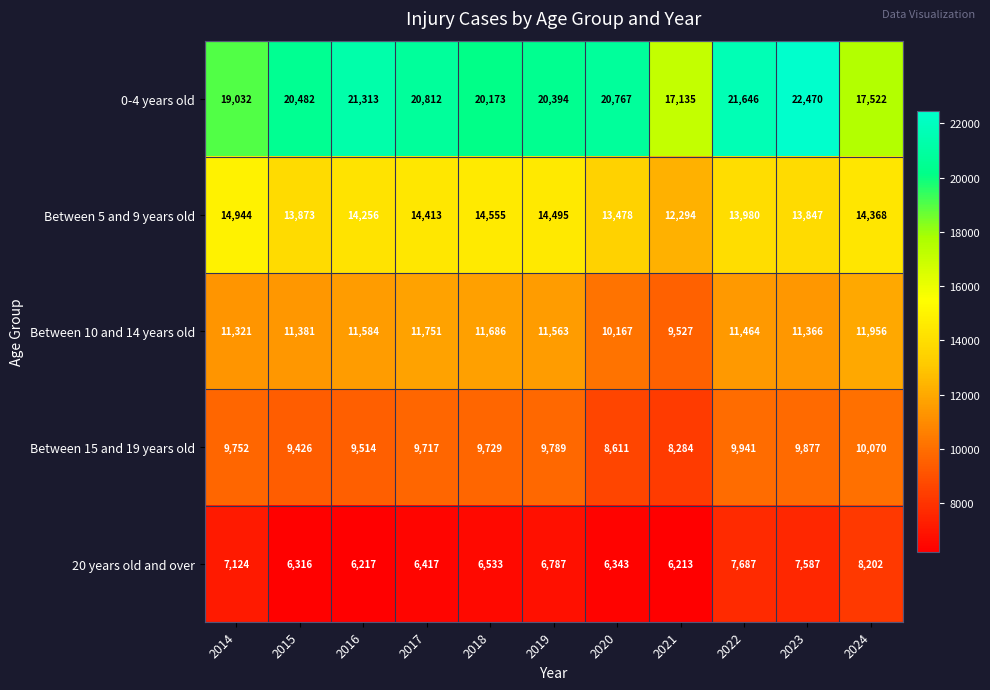

At which category is the sum across all series the highest?

2023